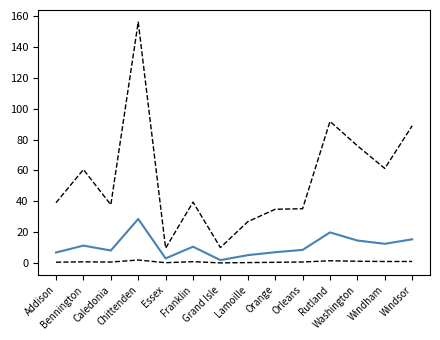

How many lines are shown in the chart?

3